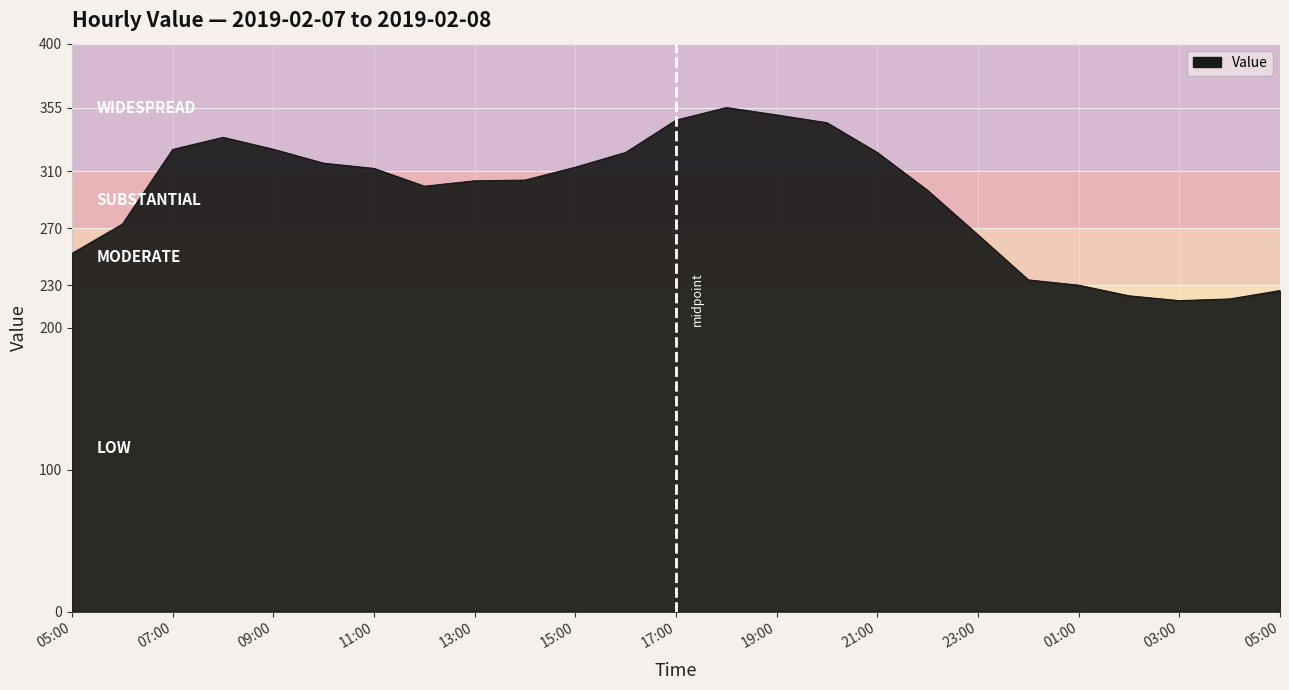

What is the difference between the maximum and minimum values?

136.0